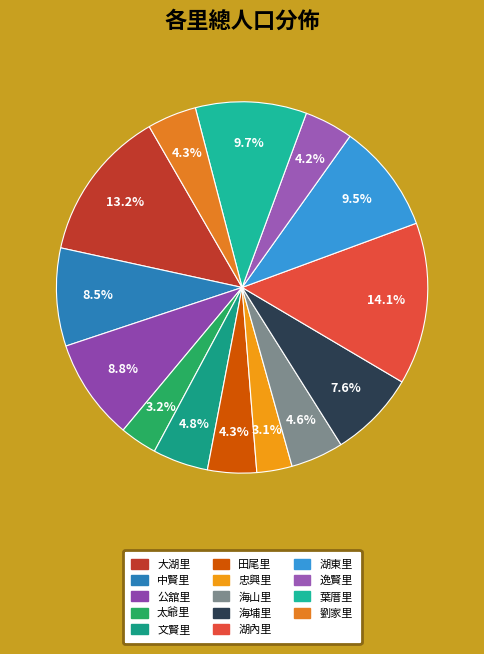

The 逸賢里 slice represents 4% of the pie. True or false?

True